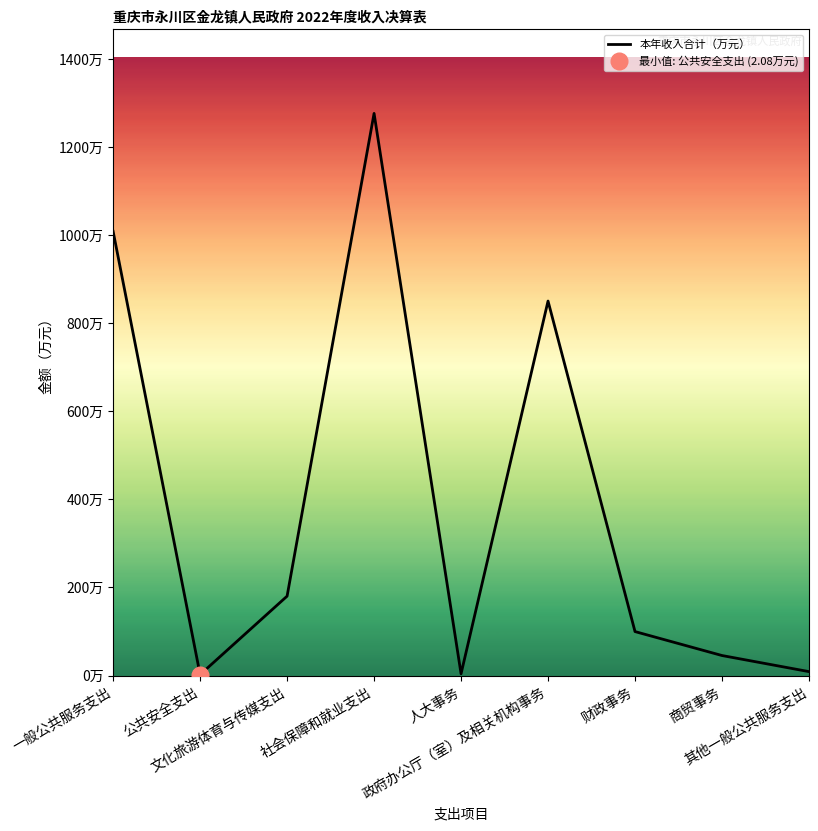

Does the chart have visible grid lines?

No